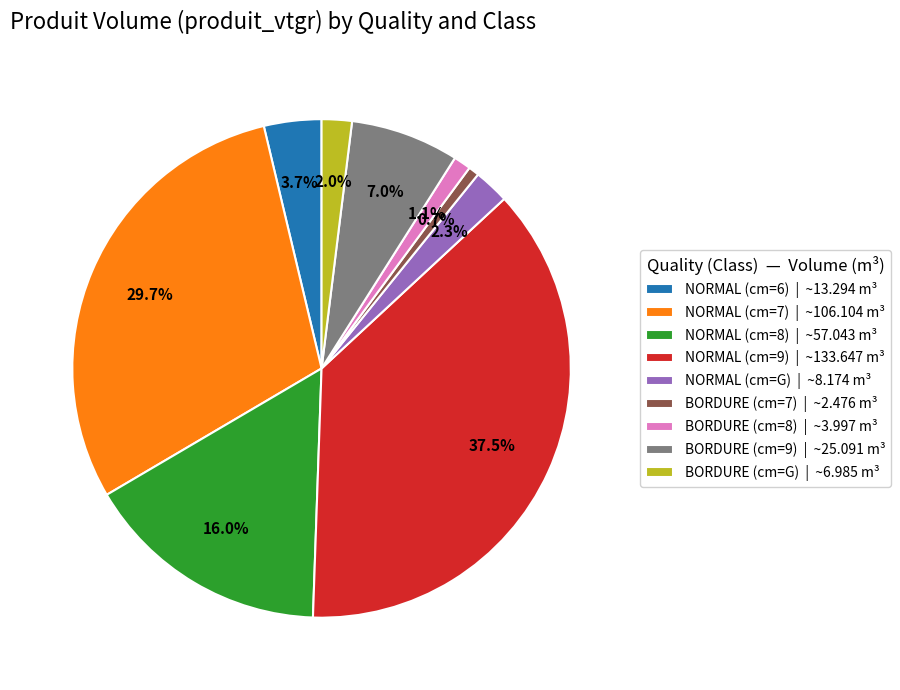

How much of the chart is everything except NORMAL (cm=G) | ~8.174 m³?

97.7%